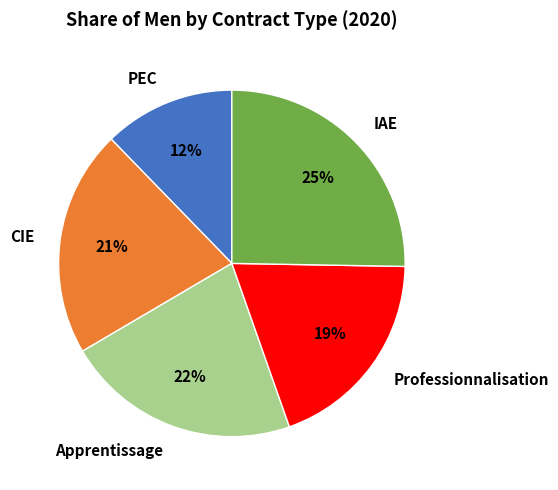

Count the number of slices in the pie.

5